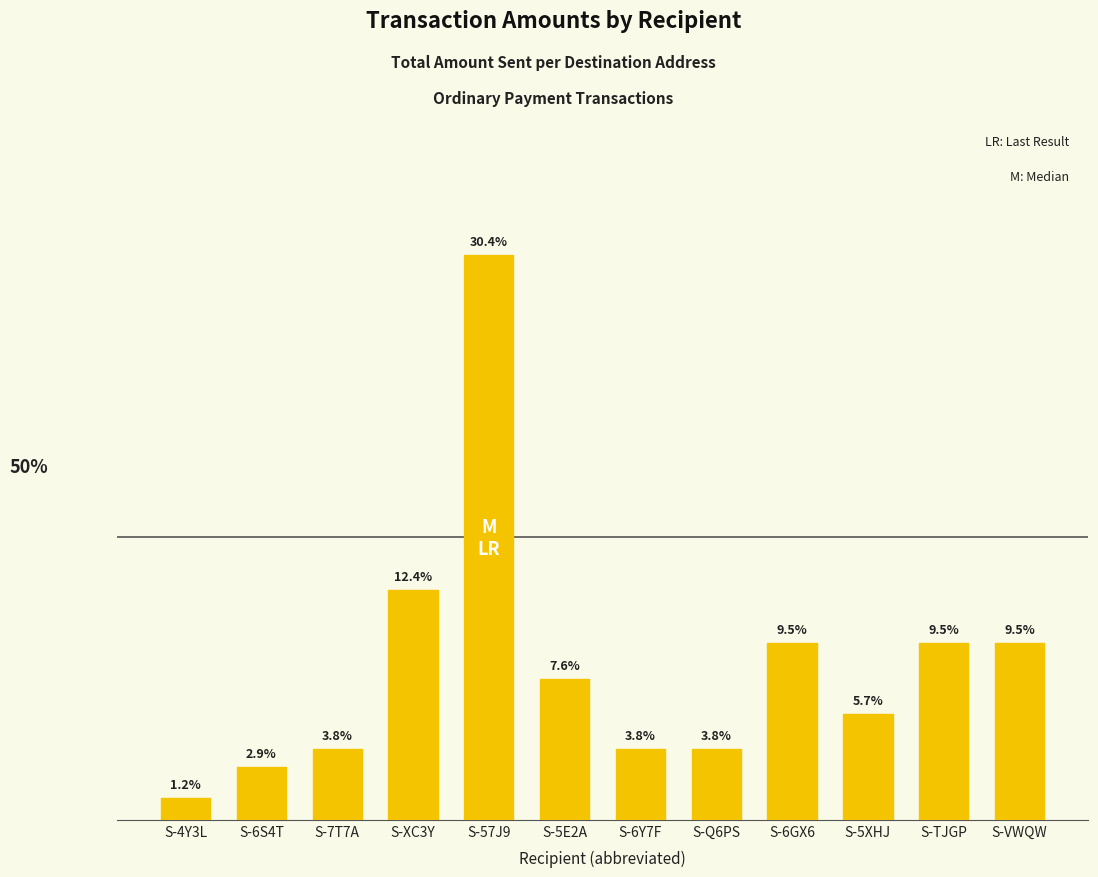

Are the bars grouped side by side (vs. stacked)?

No